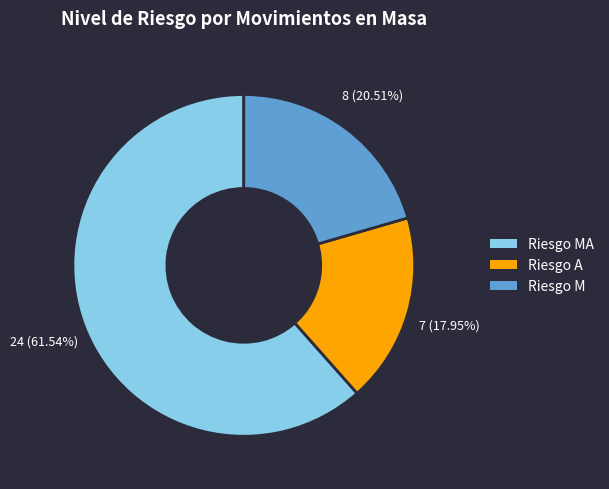

Is there any slice that represents more than half of the pie?

Yes